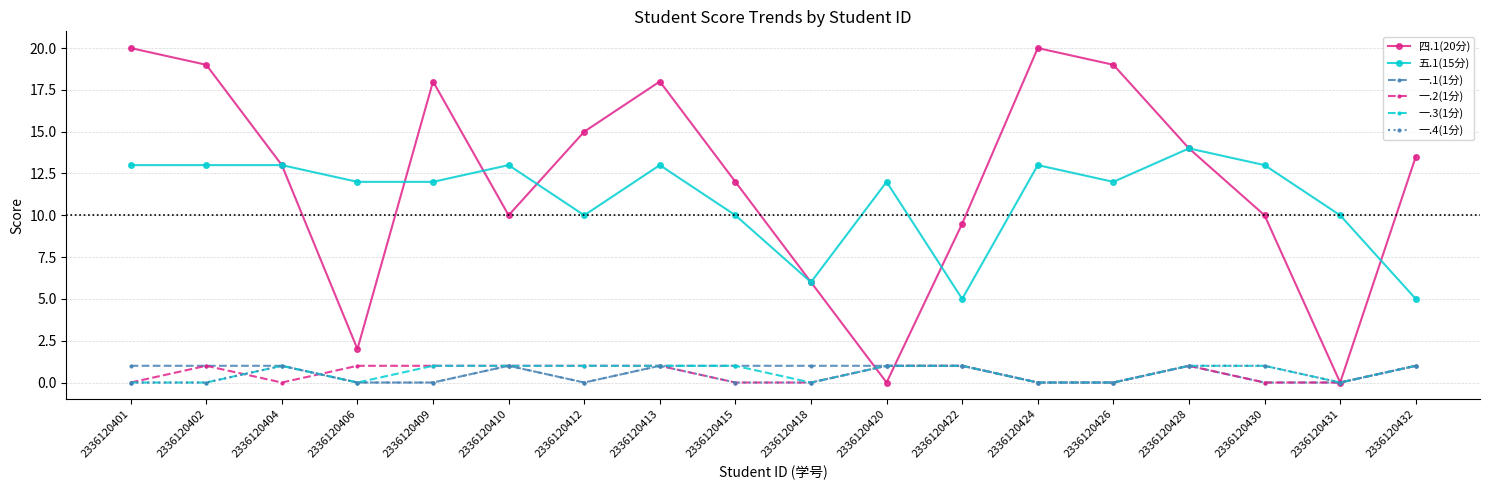

What is the sum of all 一.3(1分) values?

11.0